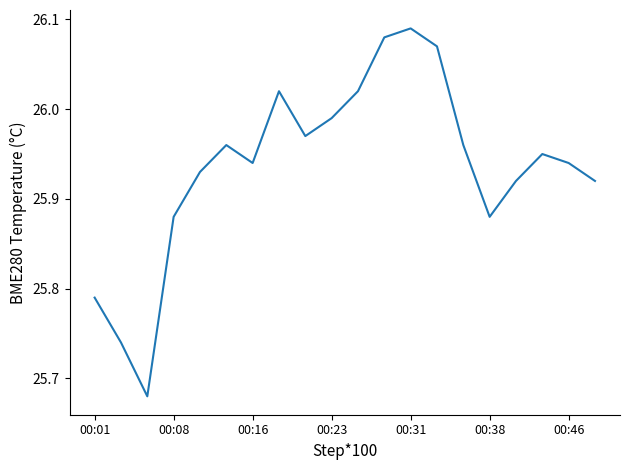

What is the difference between the maximum and minimum values?

0.4